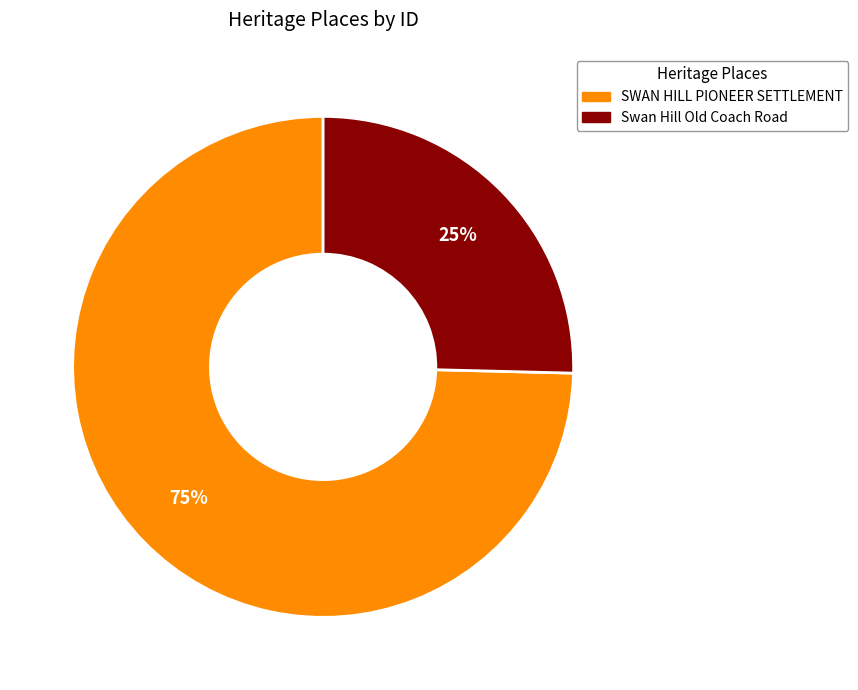

What is the smallest slice in the pie chart?

Swan Hill Old Coach Road